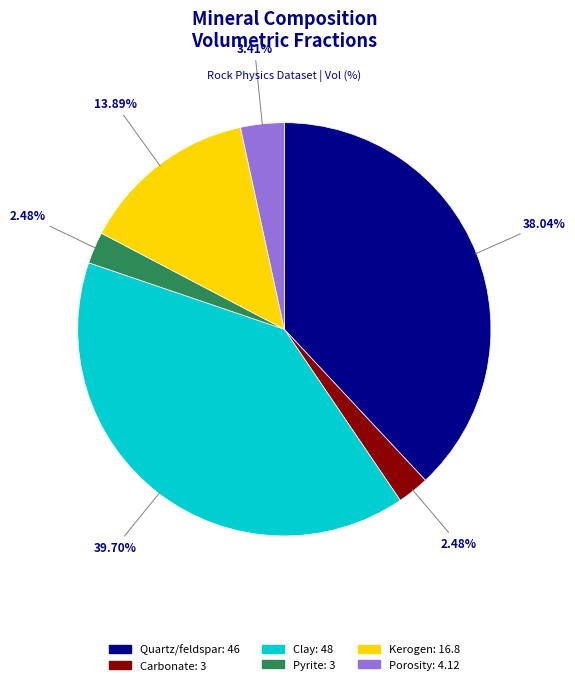

Does Porosity account for over 50% of the chart?

No